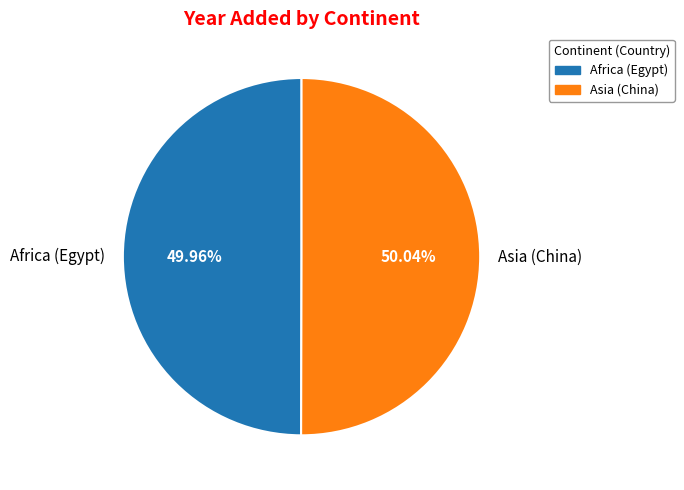

To the nearest percent, what portion does Asia (China) represent?

50%